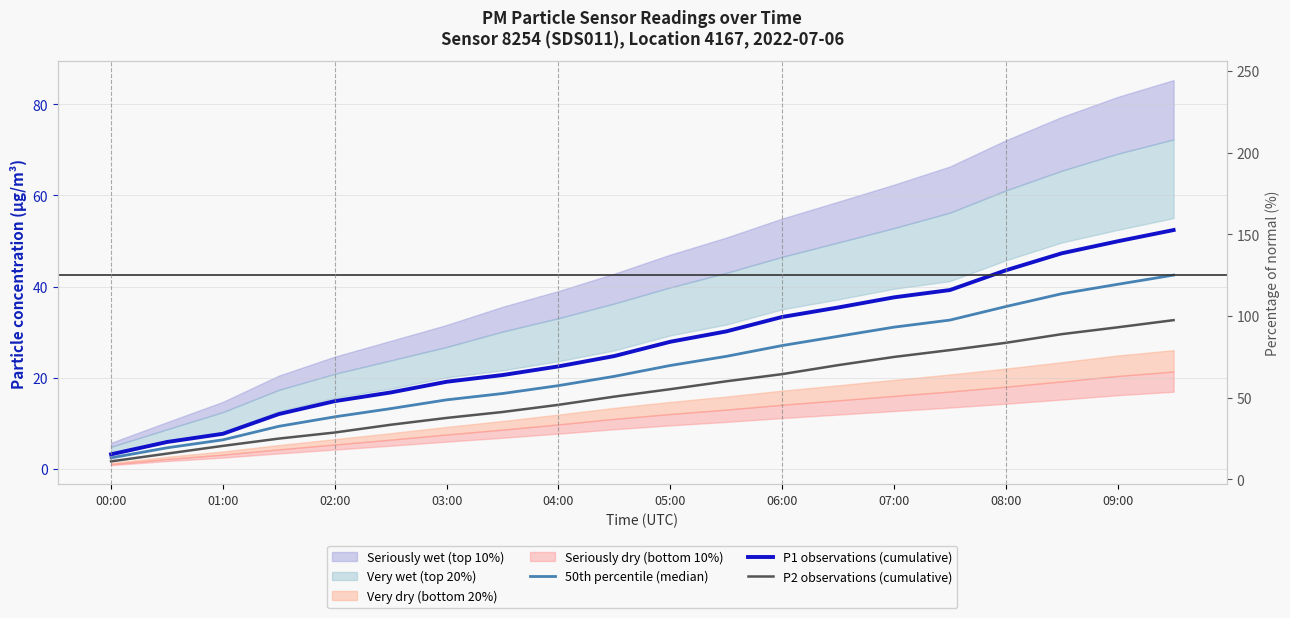

What is the average value of the P2 observations (cumulative) series?

17.0